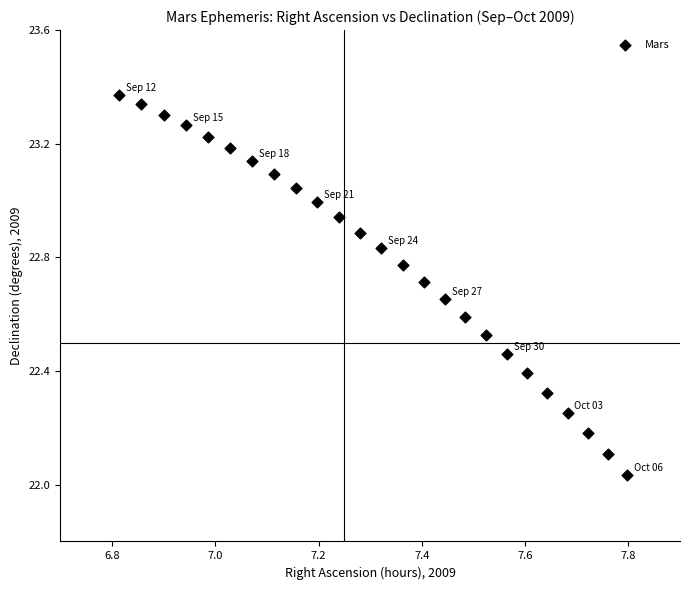

What is the range of Y values (max minus min)?

1.3